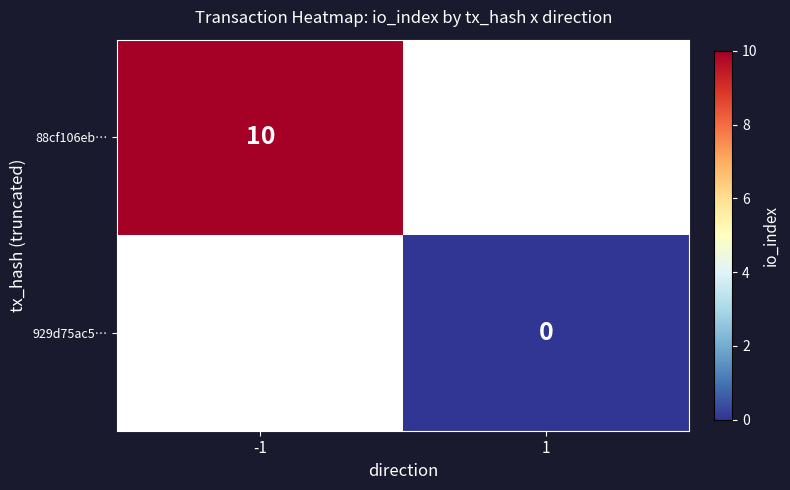

The value of 88cf106eb… at -1 is 6. True or false?

False